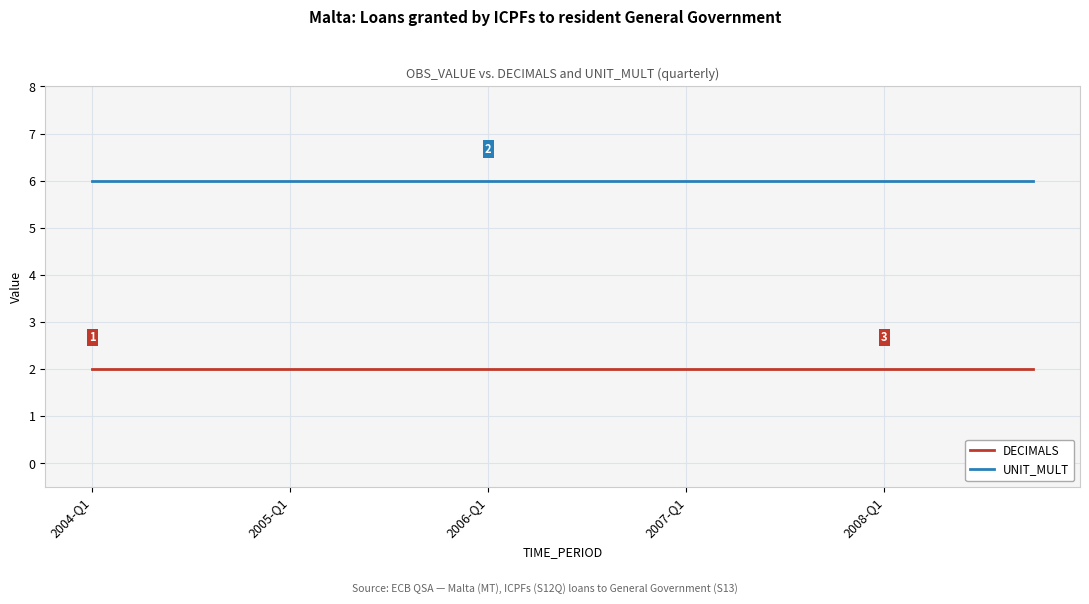

List the series in order of their peak value, highest first.

UNIT_MULT, DECIMALS